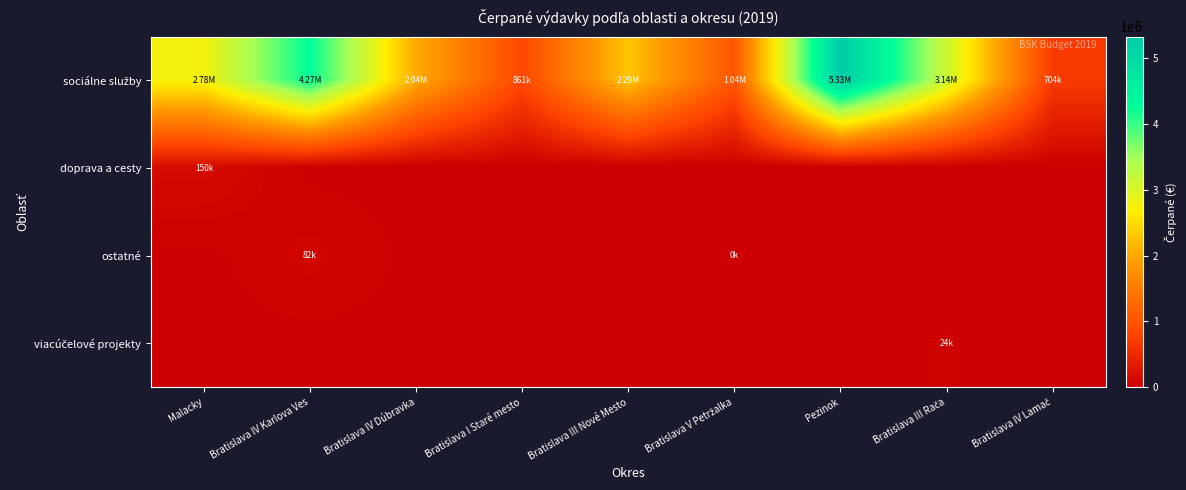

Which has a higher value, Bratislava I Staré mesto or Bratislava III Rača?

Bratislava III Rača